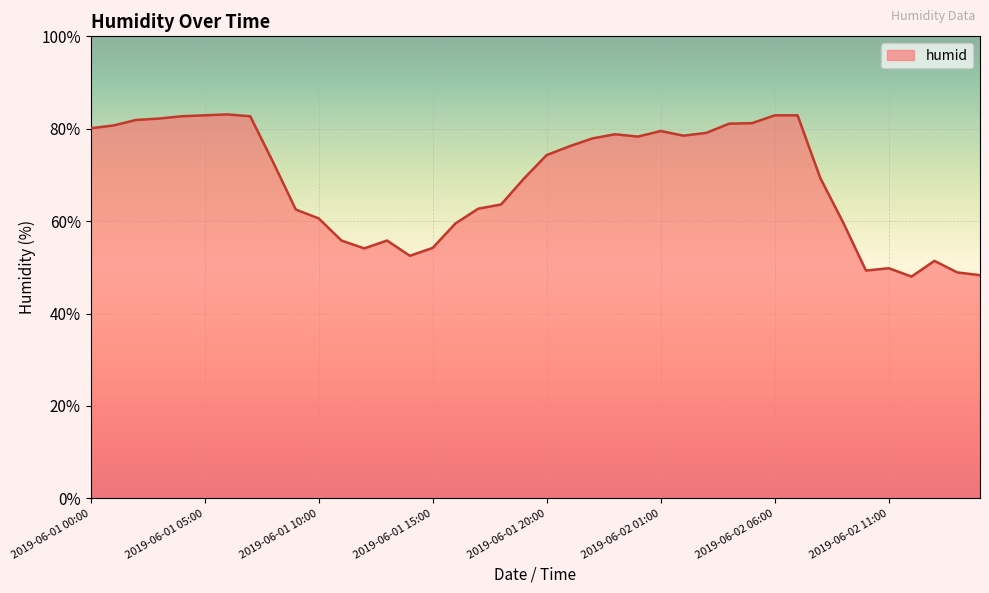

What is the greatest value displayed?

83.1